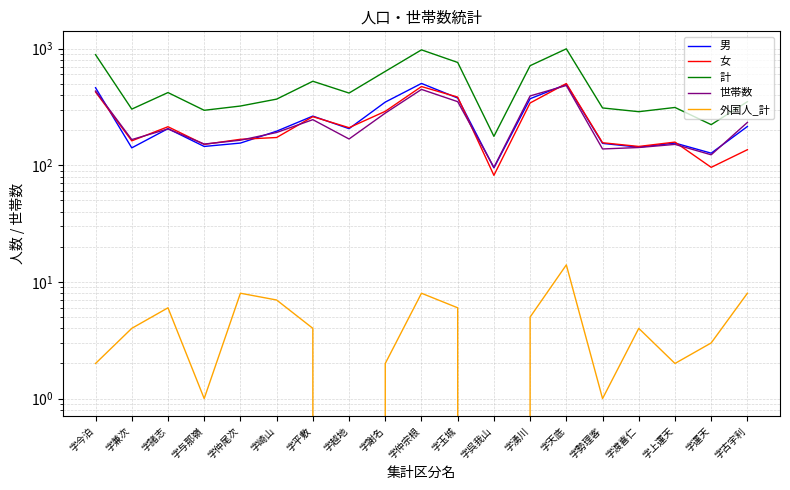

What is the difference between the maximum and minimum values in the 男 series?

408